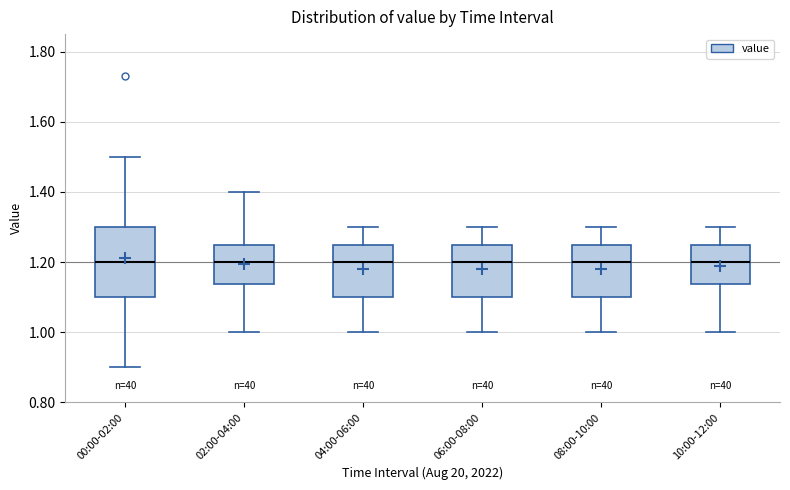

Where does the lower whisker of the box for 00:00-02:00 end on the y-axis? The values are not printed on the chart, so give them approximately, as read against the axis.

0.90